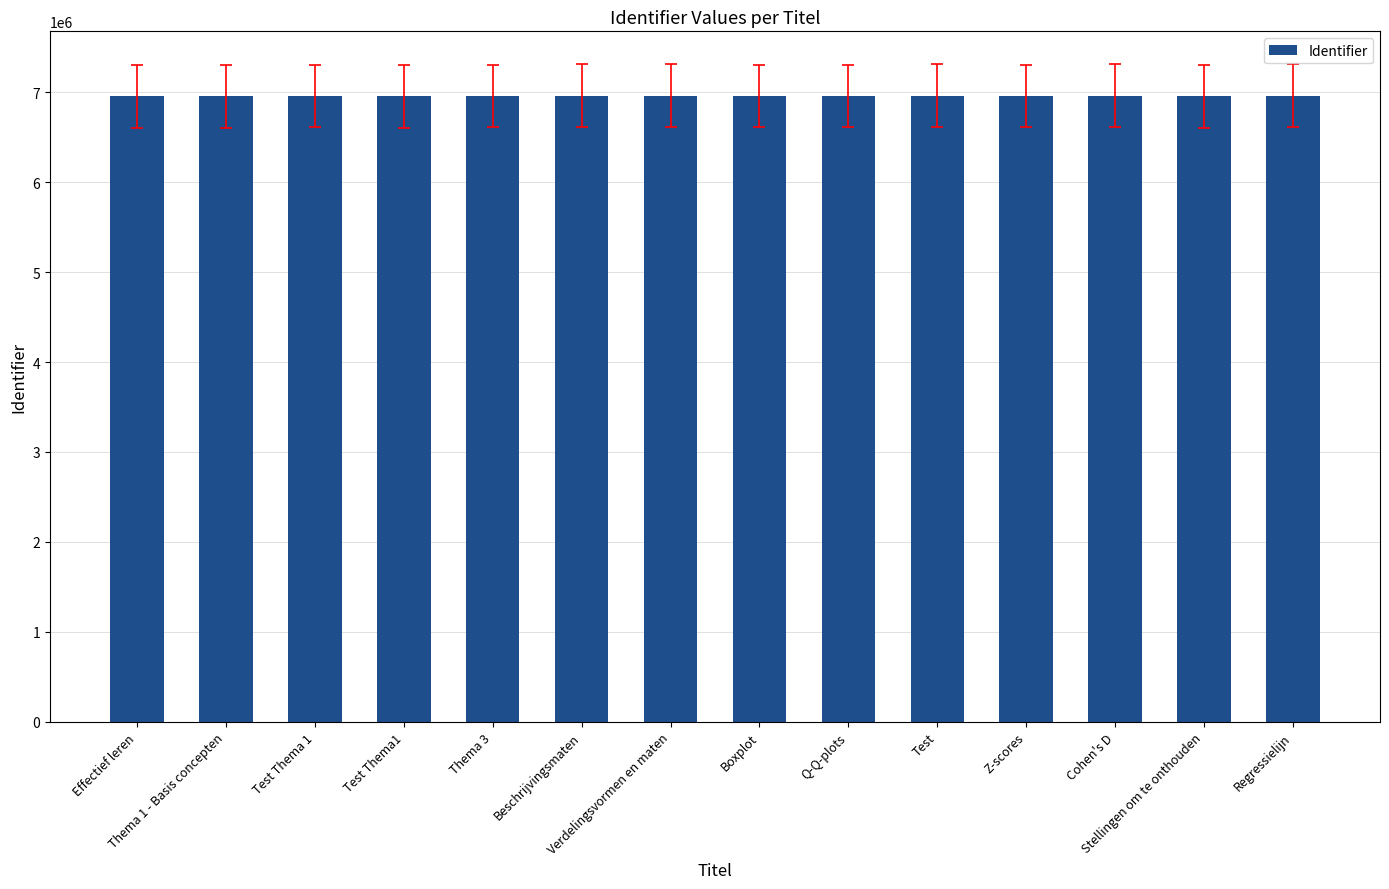

True or false: the data shows 6963793 at Regressielijn.

True